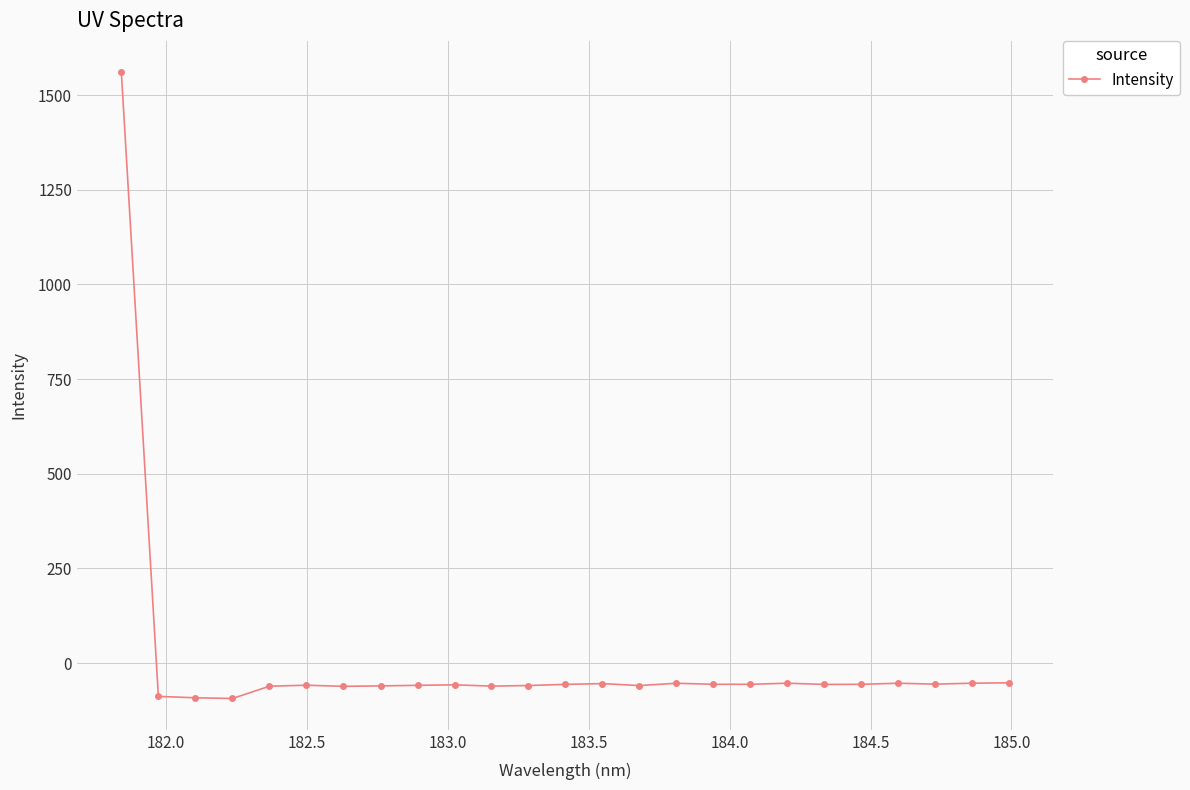

What is the value of the 6th point from the left?

-58.6